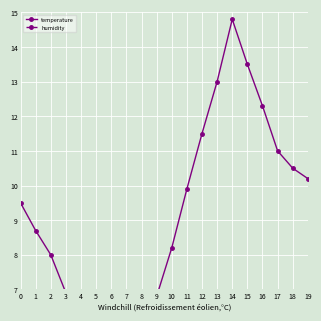

True or false: humidity and temperature cross at least once.

False